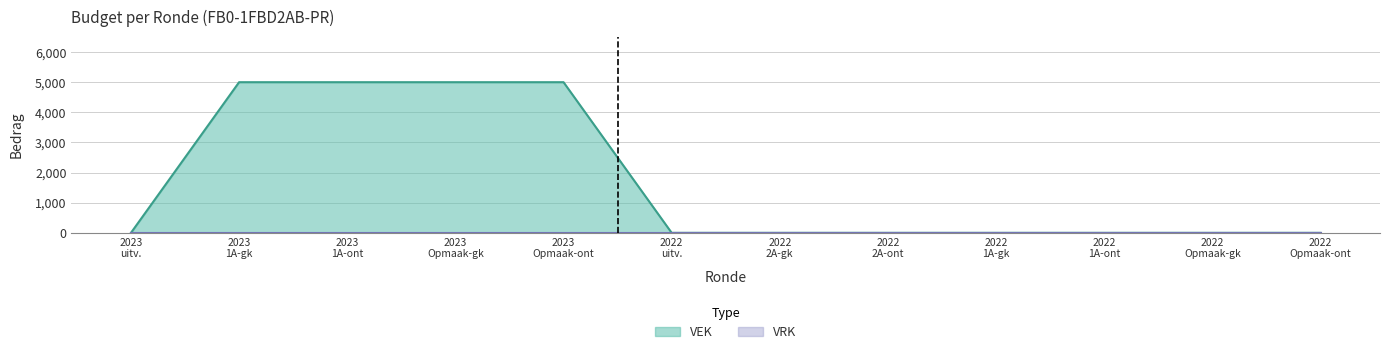

How many values are between 0 and 5000?

12